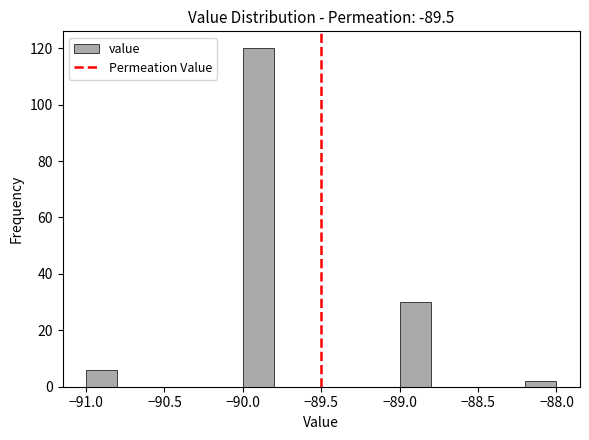

Reading left to right, list every bar in this chart as the range it spans on the x-axis followed by its height. The values are not printed on the chart, so give them approximately, as read against the axis.

-91.0 to -90.8: 6
-90.8 to -90.6: 0
-90.6 to -90.4: 0
-90.4 to -90.2: 0
-90.2 to -90.0: 0
-90.0 to -89.8: 120
-89.8 to -89.6: 0
-89.6 to -89.4: 0
-89.4 to -89.2: 0
-89.2 to -89.0: 0
-89.0 to -88.8: 30
-88.8 to -88.6: 0
-88.6 to -88.4: 0
-88.4 to -88.2: 0
-88.2 to -88.0: 2